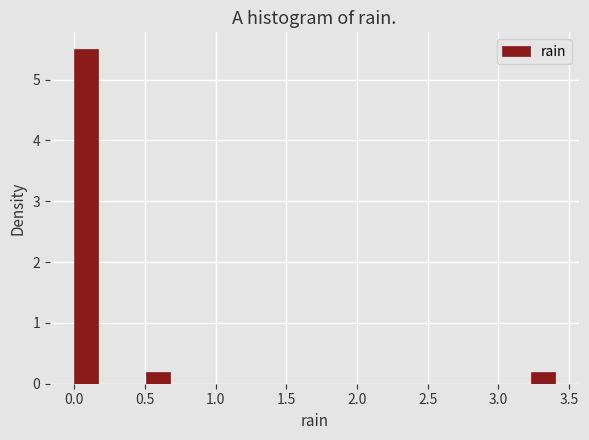

Read against the x-axis, roughly where is the centre of the tallest bar?

0.10